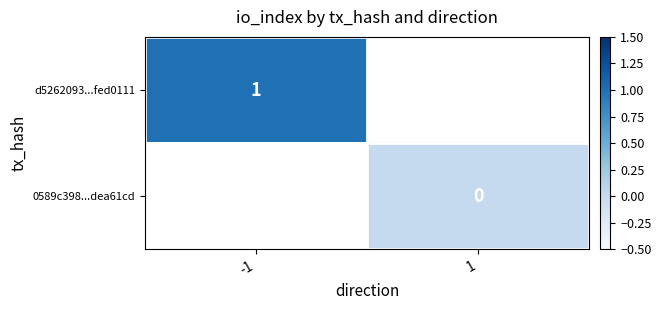

How many distinct data groups are displayed?

2